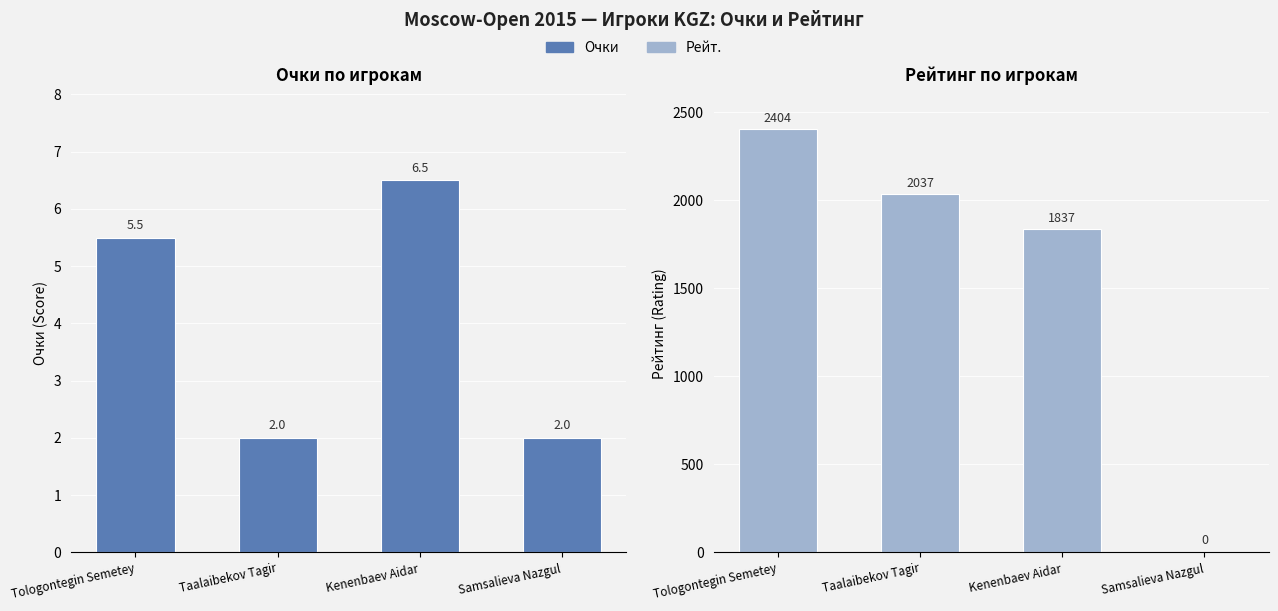

What are all the series names shown in the legend?

Очки, Рейт.